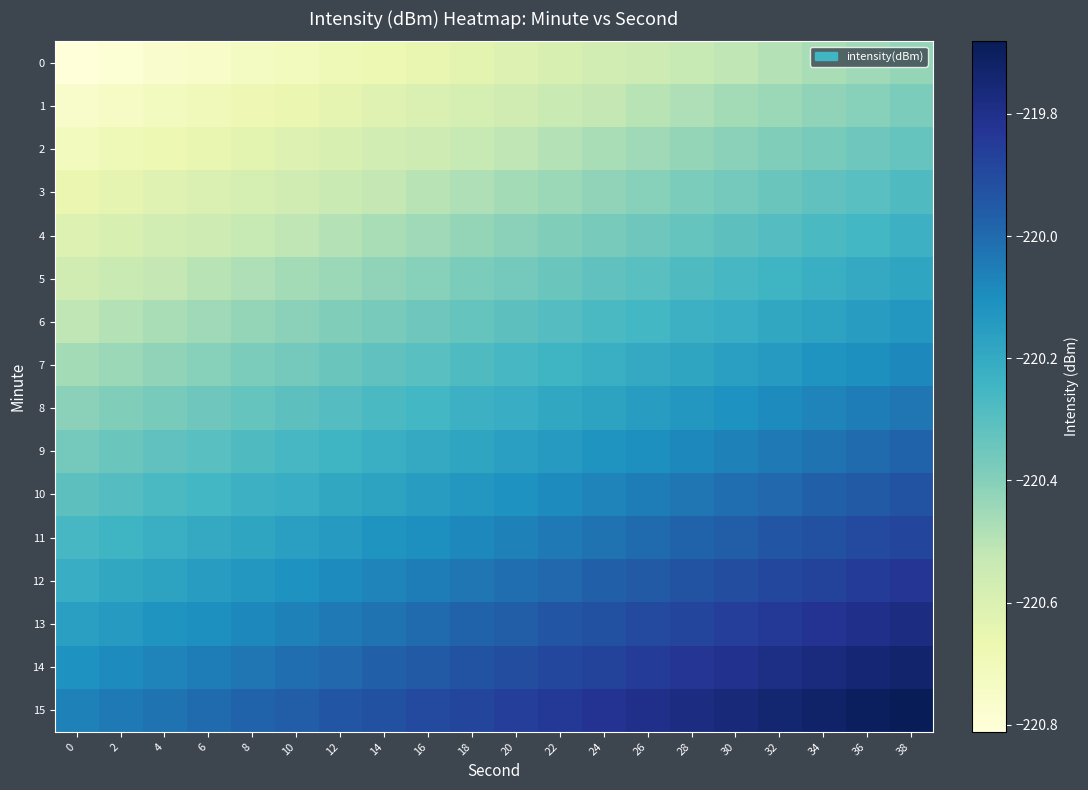

Reading left to right, extract all data points from this chart.

0: 0=-220.8	2=-220.8	4=-220.8	6=-220.8	8=-220.7	10=-220.7	12=-220.7	14=-220.7	16=-220.7	18=-220.6	20=-220.6	22=-220.6	24=-220.6	26=-220.6	28=-220.5	30=-220.5	32=-220.5	34=-220.5	36=-220.5	38=-220.4
1: 0=-220.8	2=-220.7	4=-220.7	6=-220.7	8=-220.7	10=-220.7	12=-220.6	14=-220.6	16=-220.6	18=-220.6	20=-220.6	22=-220.5	24=-220.5	26=-220.5	28=-220.5	30=-220.5	32=-220.4	34=-220.4	36=-220.4	38=-220.4
2: 0=-220.7	2=-220.7	4=-220.7	6=-220.7	8=-220.6	10=-220.6	12=-220.6	14=-220.6	16=-220.6	18=-220.5	20=-220.5	22=-220.5	24=-220.5	26=-220.5	28=-220.4	30=-220.4	32=-220.4	34=-220.4	36=-220.4	38=-220.3
3: 0=-220.7	2=-220.6	4=-220.6	6=-220.6	8=-220.6	10=-220.6	12=-220.5	14=-220.5	16=-220.5	18=-220.5	20=-220.5	22=-220.4	24=-220.4	26=-220.4	28=-220.4	30=-220.4	32=-220.3	34=-220.3	36=-220.3	38=-220.3
4: 0=-220.6	2=-220.6	4=-220.6	6=-220.6	8=-220.5	10=-220.5	12=-220.5	14=-220.5	16=-220.5	18=-220.4	20=-220.4	22=-220.4	24=-220.4	26=-220.4	28=-220.3	30=-220.3	32=-220.3	34=-220.3	36=-220.3	38=-220.2
5: 0=-220.6	2=-220.5	4=-220.5	6=-220.5	8=-220.5	10=-220.5	12=-220.4	14=-220.4	16=-220.4	18=-220.4	20=-220.4	22=-220.3	24=-220.3	26=-220.3	28=-220.3	30=-220.3	32=-220.2	34=-220.2	36=-220.2	38=-220.2
6: 0=-220.5	2=-220.5	4=-220.5	6=-220.5	8=-220.4	10=-220.4	12=-220.4	14=-220.4	16=-220.4	18=-220.3	20=-220.3	22=-220.3	24=-220.3	26=-220.3	28=-220.2	30=-220.2	32=-220.2	34=-220.2	36=-220.2	38=-220.1
7: 0=-220.5	2=-220.4	4=-220.4	6=-220.4	8=-220.4	10=-220.4	12=-220.3	14=-220.3	16=-220.3	18=-220.3	20=-220.3	22=-220.2	24=-220.2	26=-220.2	28=-220.2	30=-220.2	32=-220.1	34=-220.1	36=-220.1	38=-220.1
8: 0=-220.4	2=-220.4	4=-220.4	6=-220.4	8=-220.3	10=-220.3	12=-220.3	14=-220.3	16=-220.3	18=-220.2	20=-220.2	22=-220.2	24=-220.2	26=-220.2	28=-220.1	30=-220.1	32=-220.1	34=-220.1	36=-220.1	38=-220.0
9: 0=-220.4	2=-220.3	4=-220.3	6=-220.3	8=-220.3	10=-220.3	12=-220.2	14=-220.2	16=-220.2	18=-220.2	20=-220.2	22=-220.1	24=-220.1	26=-220.1	28=-220.1	30=-220.1	32=-220.0	34=-220.0	36=-220.0	38=-220.0
10: 0=-220.3	2=-220.3	4=-220.3	6=-220.3	8=-220.2	10=-220.2	12=-220.2	14=-220.2	16=-220.2	18=-220.1	20=-220.1	22=-220.1	24=-220.1	26=-220.1	28=-220.0	30=-220.0	32=-220.0	34=-220.0	36=-220.0	38=-219.9
11: 0=-220.3	2=-220.2	4=-220.2	6=-220.2	8=-220.2	10=-220.2	12=-220.1	14=-220.1	16=-220.1	18=-220.1	20=-220.1	22=-220.0	24=-220.0	26=-220.0	28=-220.0	30=-220.0	32=-219.9	34=-219.9	36=-219.9	38=-219.9
12: 0=-220.2	2=-220.2	4=-220.2	6=-220.2	8=-220.1	10=-220.1	12=-220.1	14=-220.1	16=-220.1	18=-220.0	20=-220.0	22=-220.0	24=-220.0	26=-220.0	28=-219.9	30=-219.9	32=-219.9	34=-219.9	36=-219.9	38=-219.8
13: 0=-220.2	2=-220.1	4=-220.1	6=-220.1	8=-220.1	10=-220.1	12=-220.0	14=-220.0	16=-220.0	18=-220.0	20=-220.0	22=-219.9	24=-219.9	26=-219.9	28=-219.9	30=-219.9	32=-219.8	34=-219.8	36=-219.8	38=-219.8
14: 0=-220.1	2=-220.1	4=-220.1	6=-220.1	8=-220.0	10=-220.0	12=-220.0	14=-220.0	16=-220.0	18=-219.9	20=-219.9	22=-219.9	24=-219.9	26=-219.9	28=-219.8	30=-219.8	32=-219.8	34=-219.8	36=-219.8	38=-219.7
15: 0=-220.1	2=-220.0	4=-220.0	6=-220.0	8=-220.0	10=-220.0	12=-219.9	14=-219.9	16=-219.9	18=-219.9	20=-219.9	22=-219.8	24=-219.8	26=-219.8	28=-219.8	30=-219.8	32=-219.7	34=-219.7	36=-219.7	38=-219.7